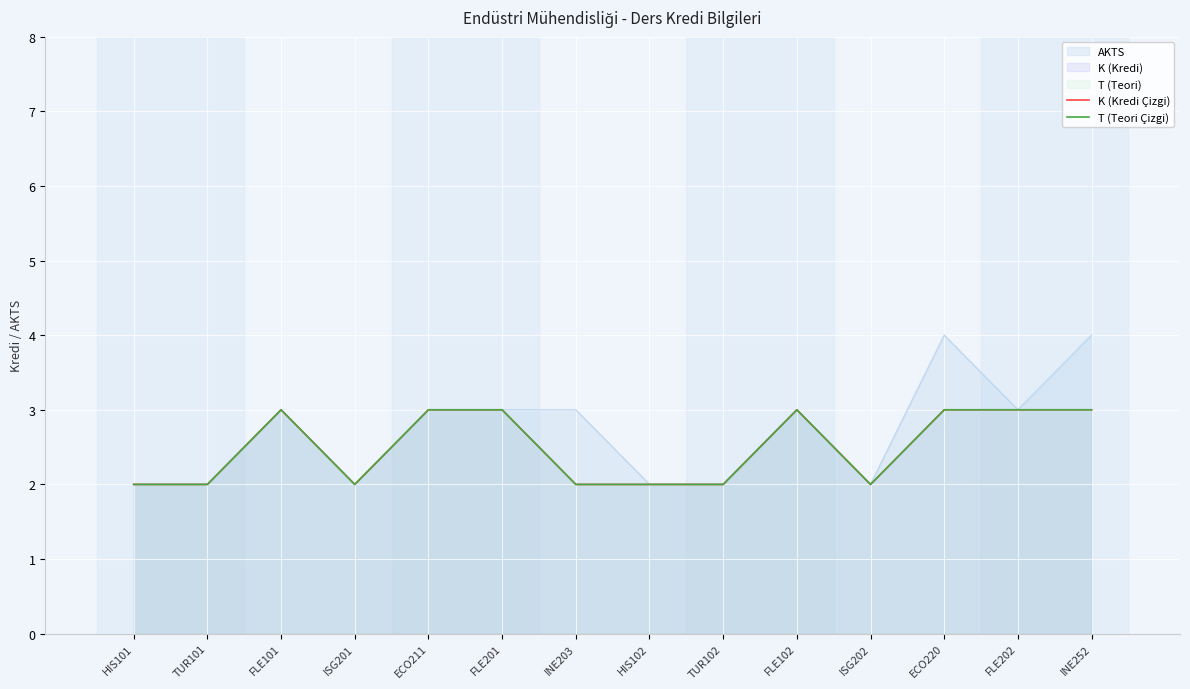

Which category has the highest value in the T (Teori Çizgi) series?

FLE101